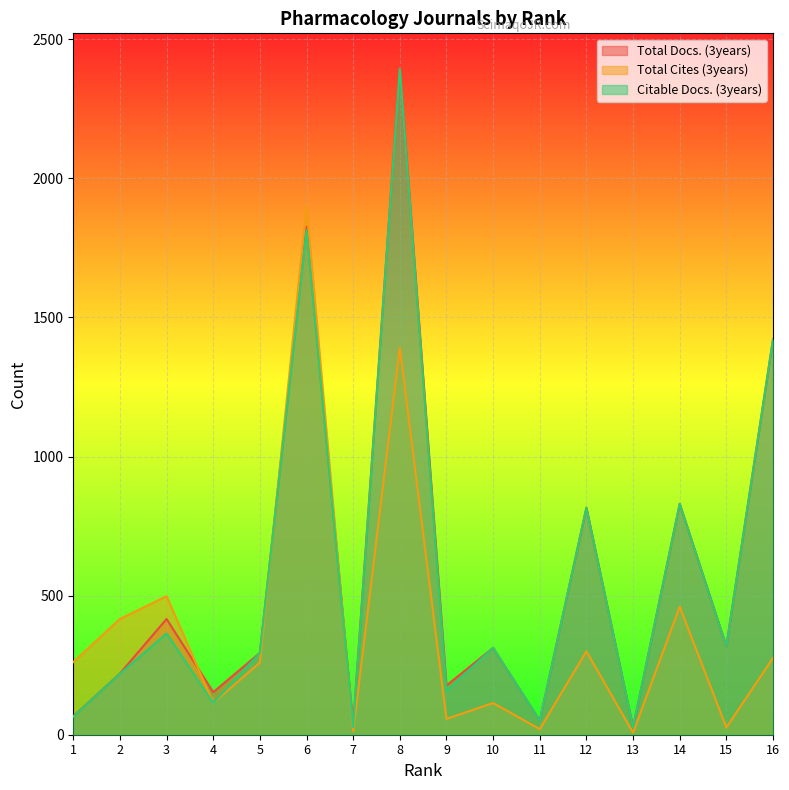

Between 13 and 15, which is larger?

15